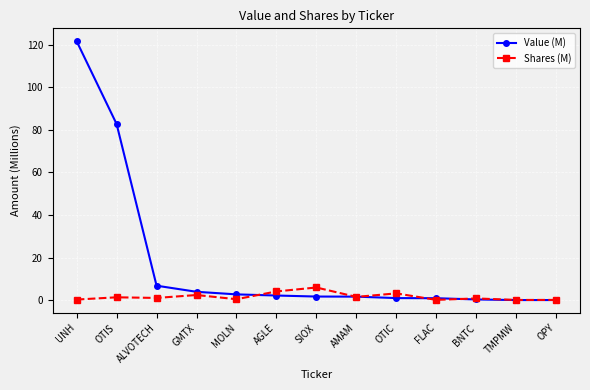

At which label is Value (M) closest to 60?

OTIS